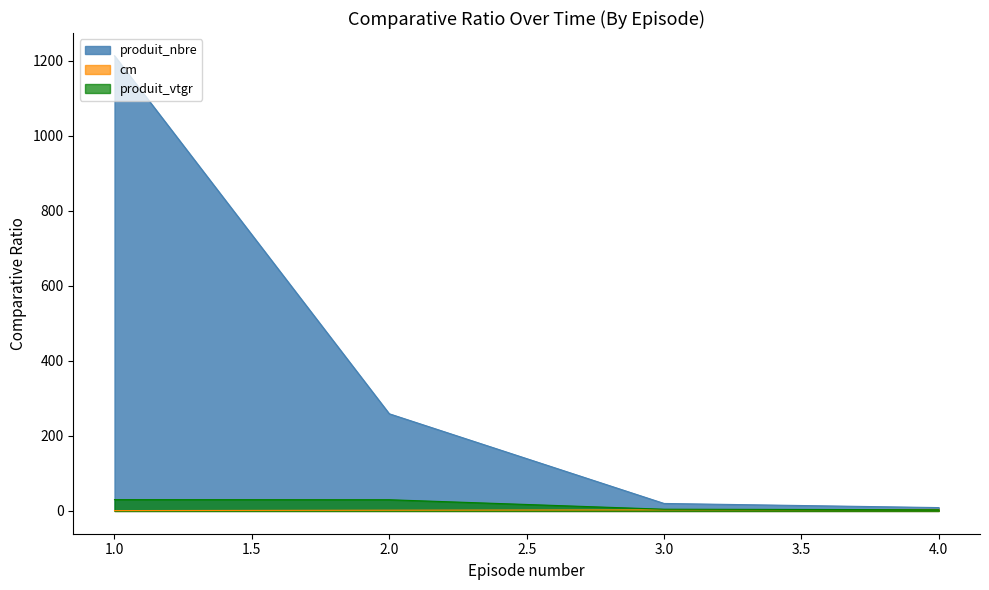

How many categories are shown in the chart?

4